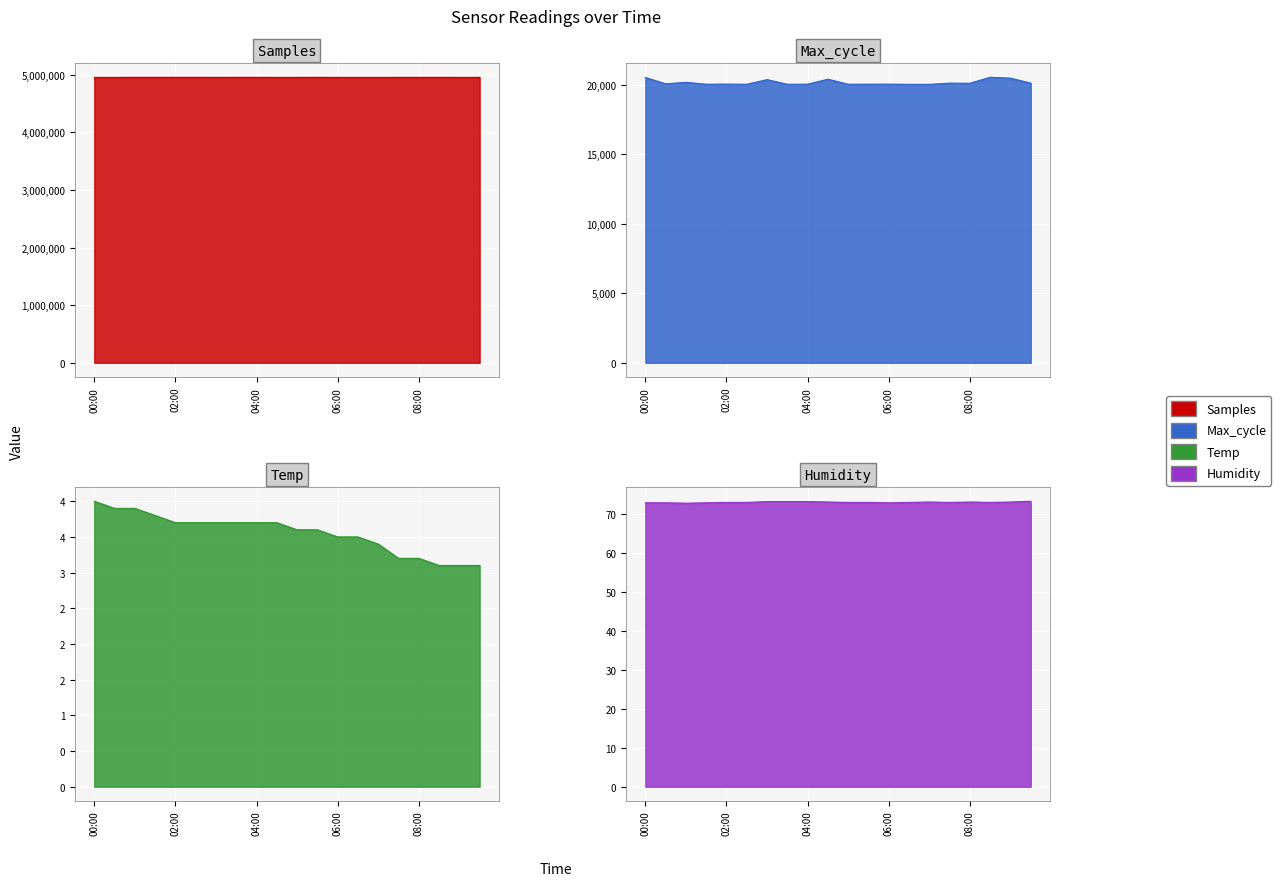

At which category is the sum across all series the highest?

01:00